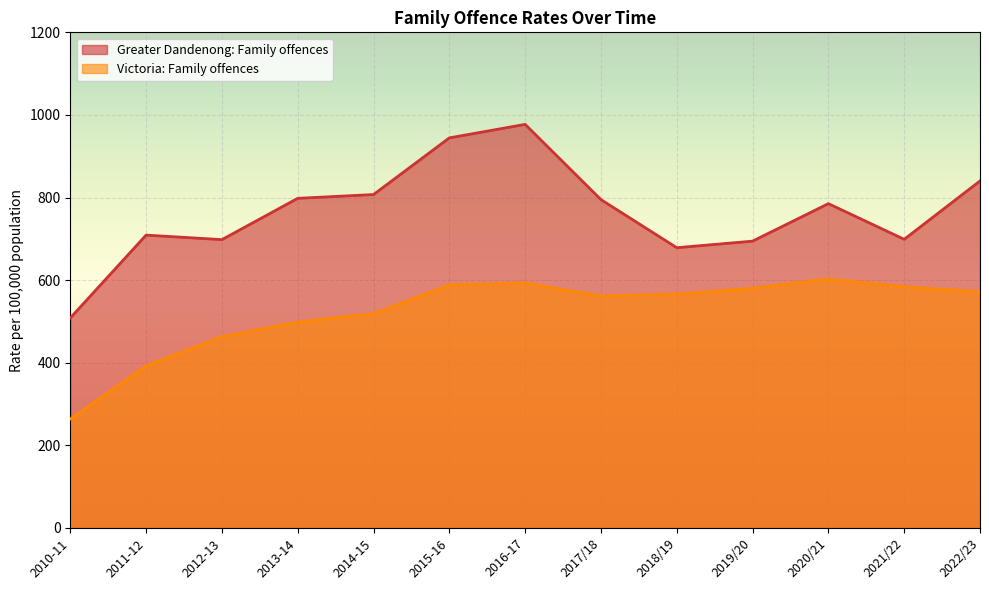

Is the value of Greater Dandenong: Family offences at 2019/20 greater than the value of Victoria: Family offences at 2016-17?

Yes